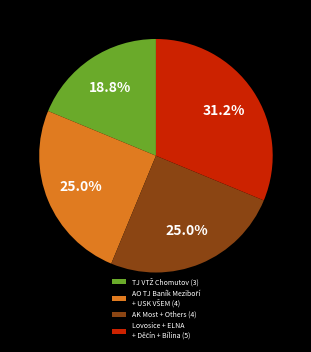

Is there a majority slice in this chart?

No